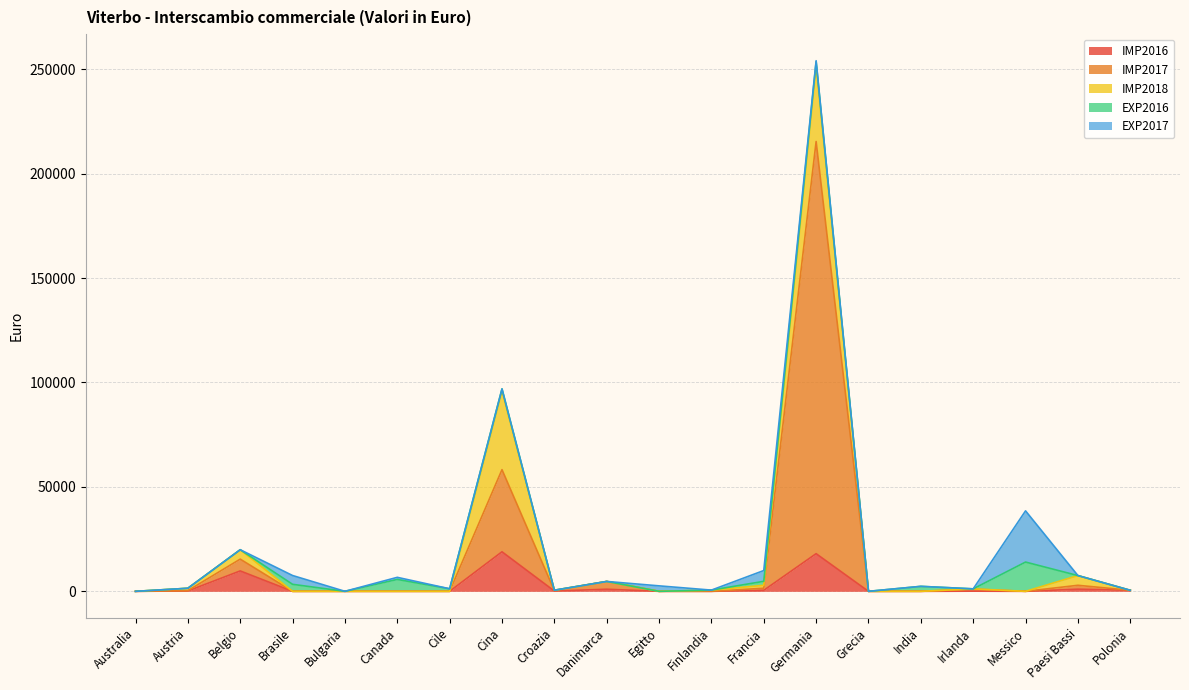

Which series changed the most between Croazia and Irlanda?

IMP2017